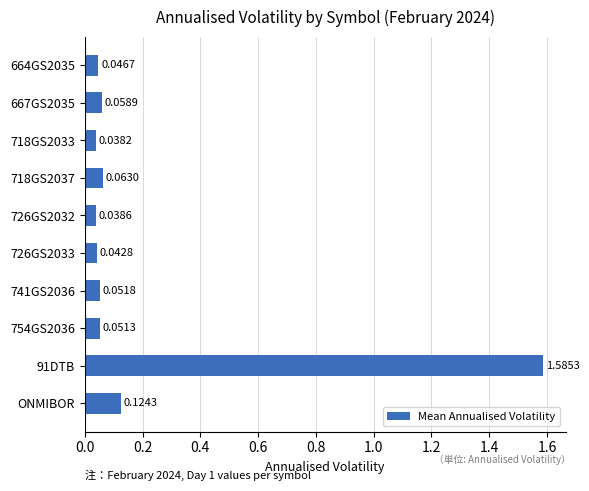

Rank the categories by value from highest to lowest.

91DTB, ONMIBOR, 718GS2037, 667GS2035, 741GS2036, 754GS2036, 664GS2035, 726GS2033, 726GS2032, 718GS2033